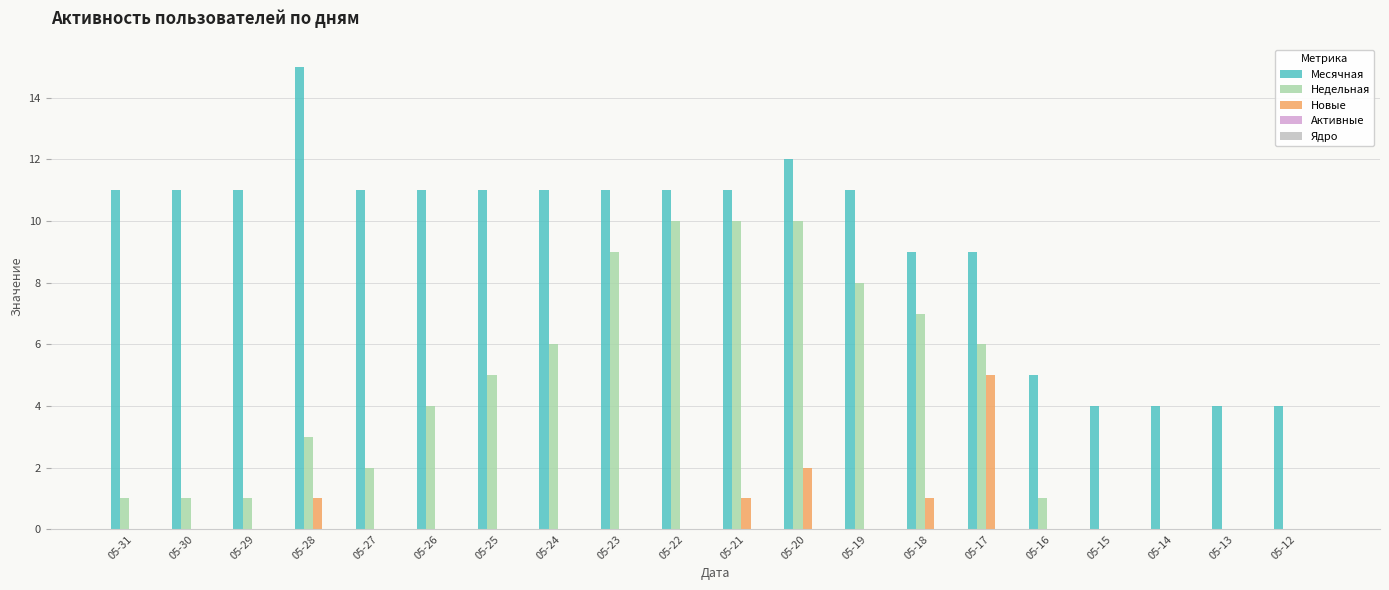

True or false: Новые has a value of 2 at 05-28.

False